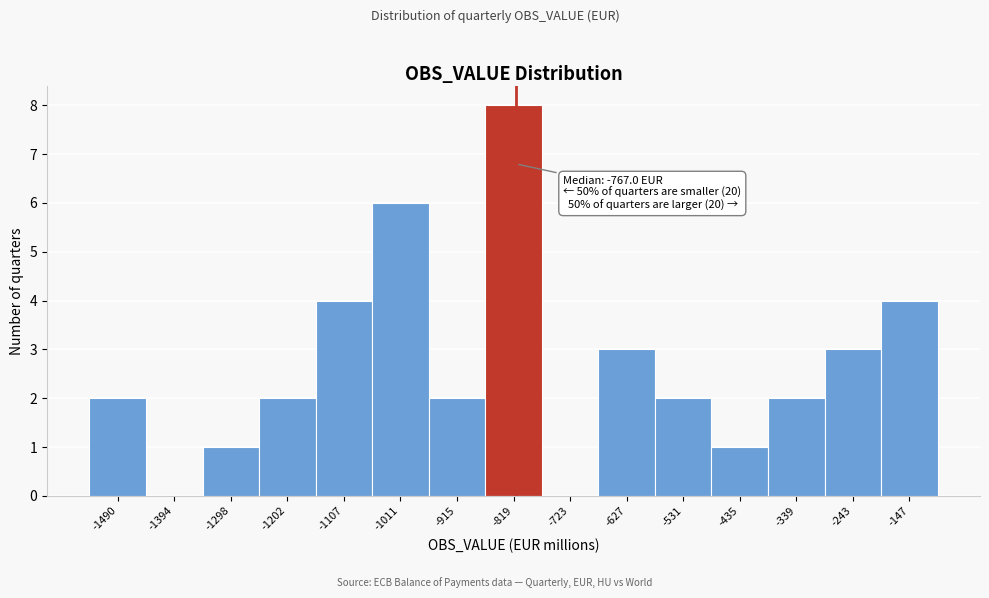

Reading left to right, transcribe all the data shown in this chart.

-1490=2	-1394=0	-1298=1	-1202=2	-1107=4	-1011=6	-915=2	-819=8	-723=0	-627=3	-531=2	-435=1	-339=2	-243=3	-147=4